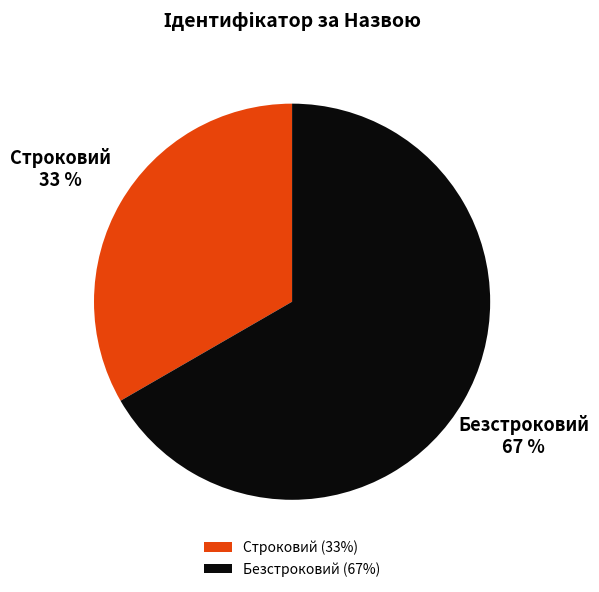

What percentage is the Строковий slice, to the nearest percent?

33%